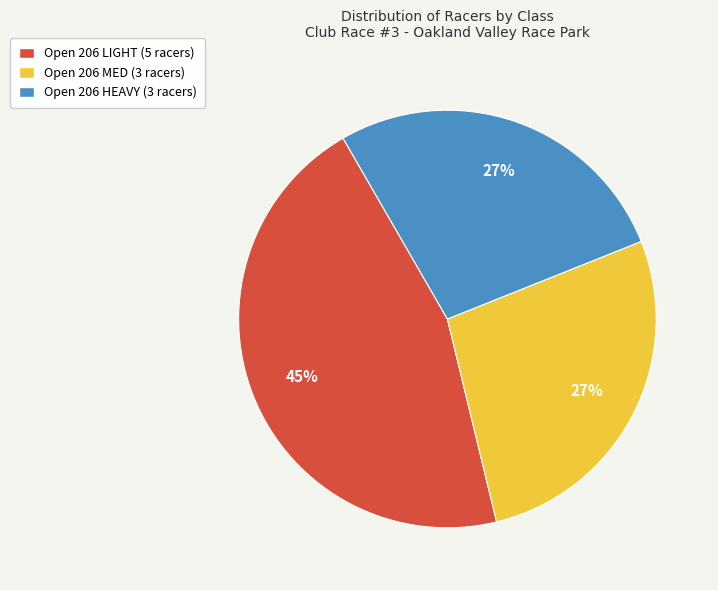

To the nearest percent, what percentage of the pie is Open 206 HEAVY?

27%